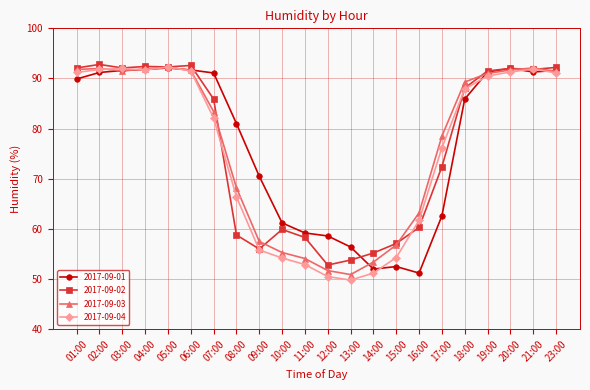

How many values in the 2017-09-02 series are below 88?

11